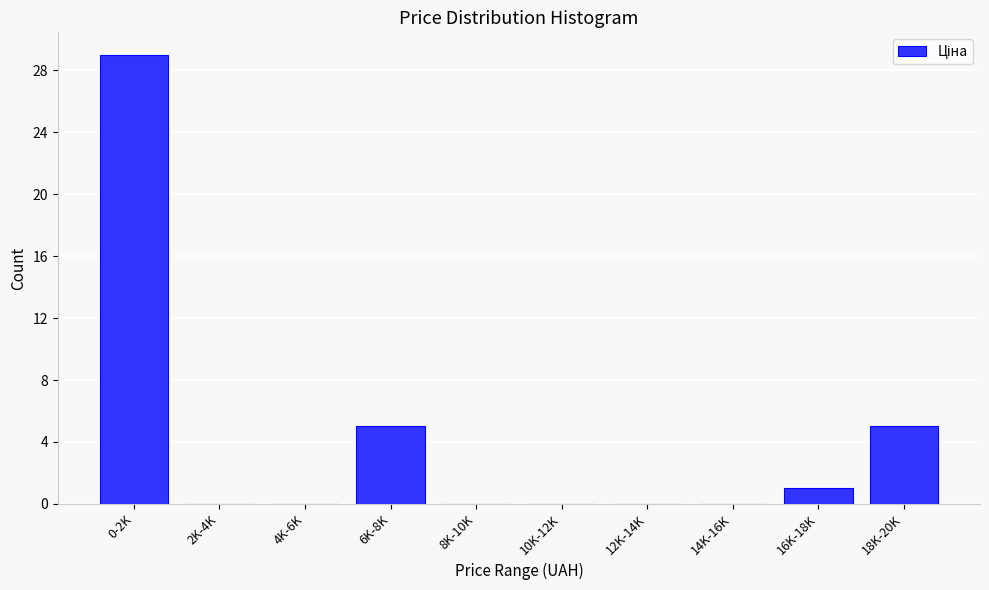

Reading left to right, list all the values displayed in this chart.

0-2K=29	2K-4K=0	4K-6K=0	6K-8K=5	8K-10K=0	10K-12K=0	12K-14K=0	14K-16K=0	16K-18K=1	18K-20K=5